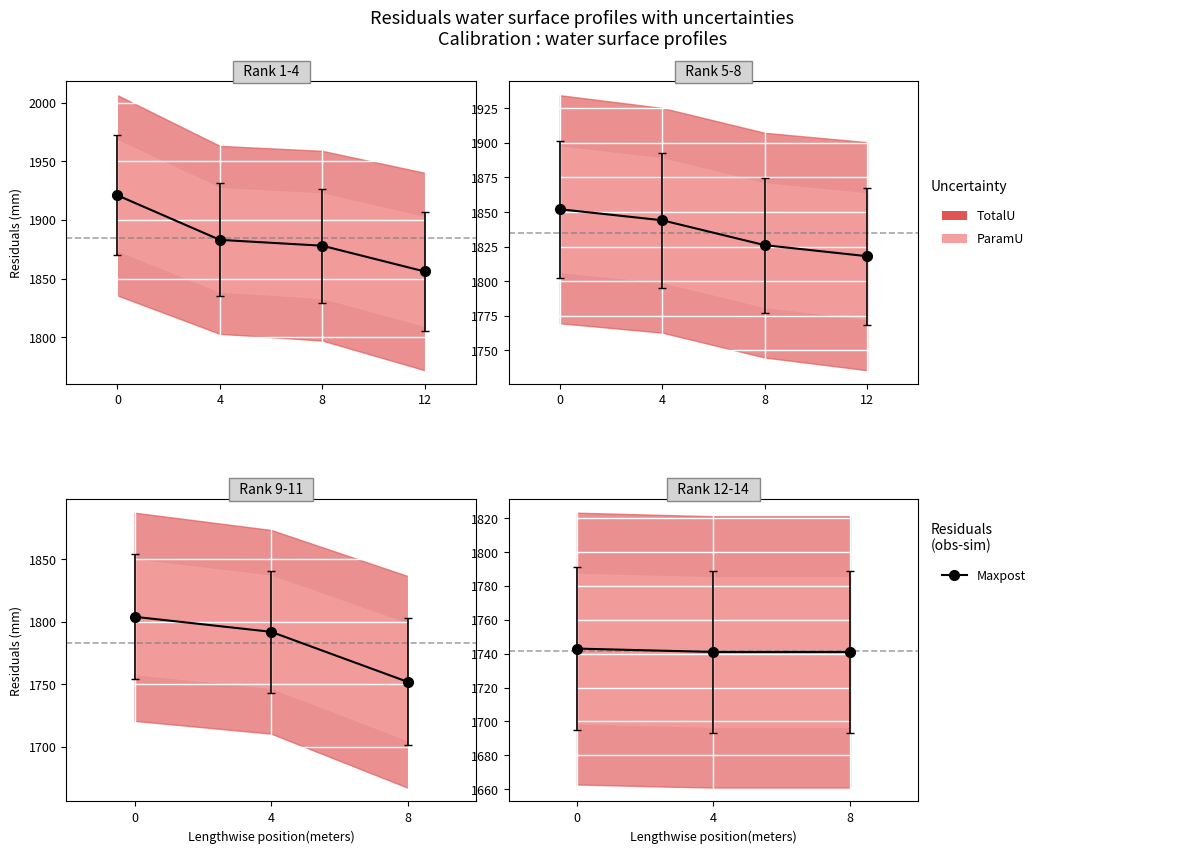

True or false: the data shows 2741 at 0.

False